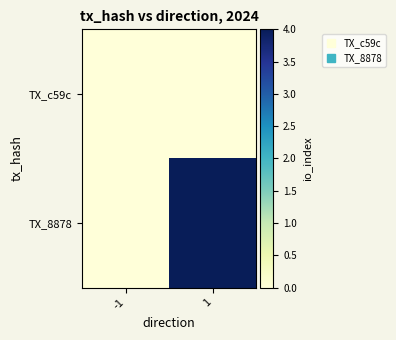

At how many categories does at least one series exceed 3?

1